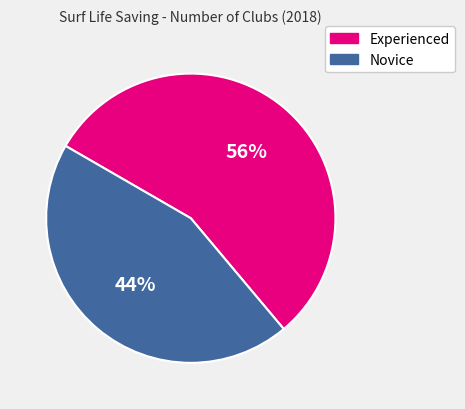

Which slice represents more than half of the pie?

Experienced